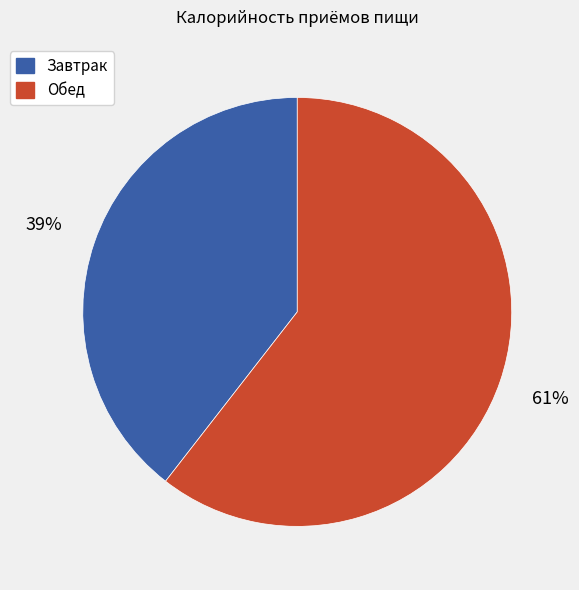

Which has a higher value, Обед or Завтрак?

Обед